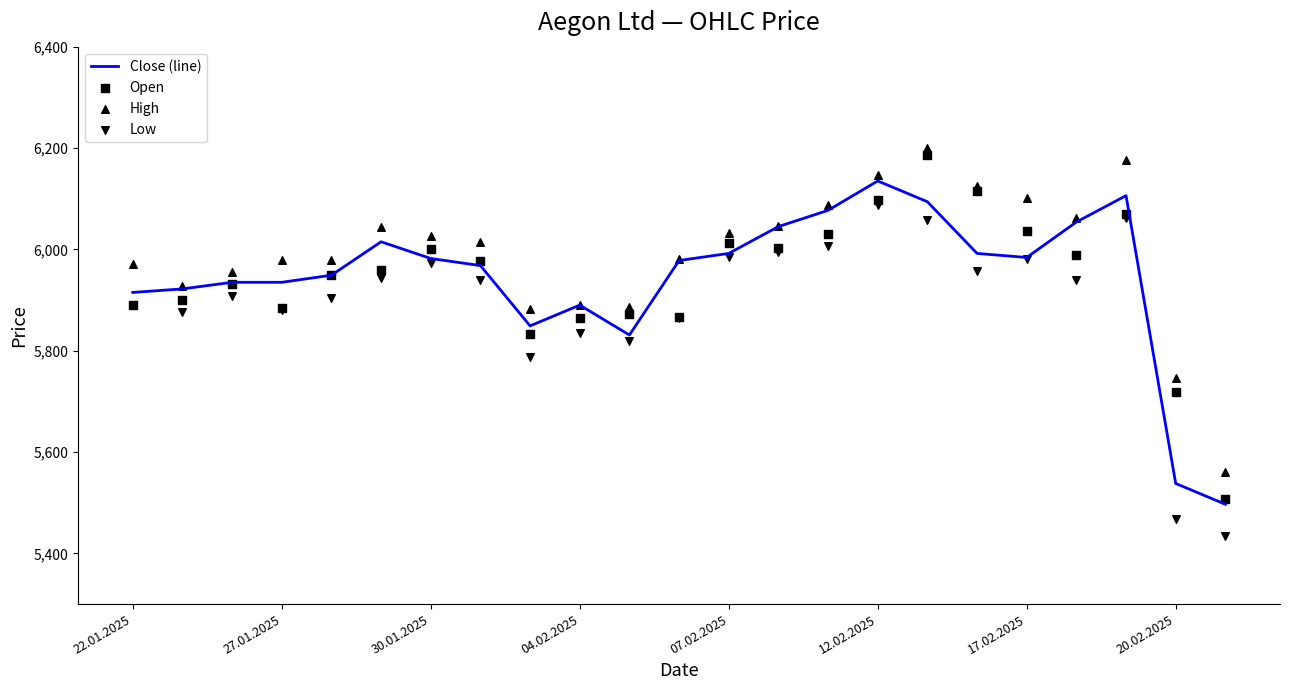

At how many categories does at least one series exceed 5842?

21